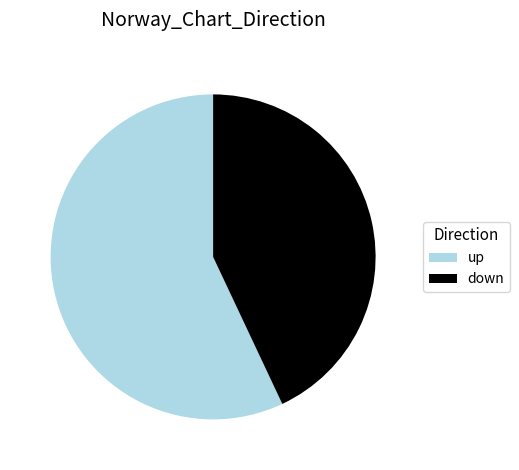

The up slice represents 57% of the pie. True or false?

True